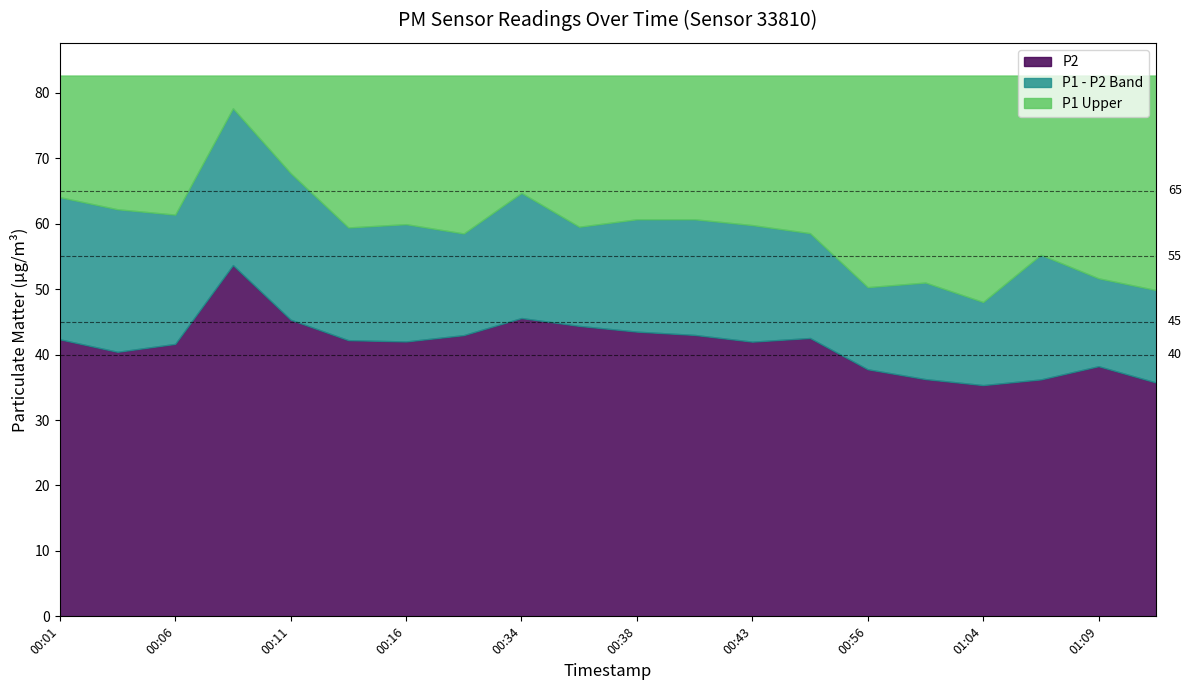

Reading left to right, list all the values displayed in this chart.

P1: 64.0	62.2	61.4	77.6	67.7	59.4	59.9	58.5	64.7	59.5	60.7	60.7	59.8	58.5	50.3	51.0	48.0	55.2	51.6	49.9
P2: 42.3	40.4	41.6	53.7	45.3	42.2	42.0	43.0	45.6	44.4	43.5	43.0	42.0	42.5	37.8	36.2	35.3	36.2	38.2	35.7